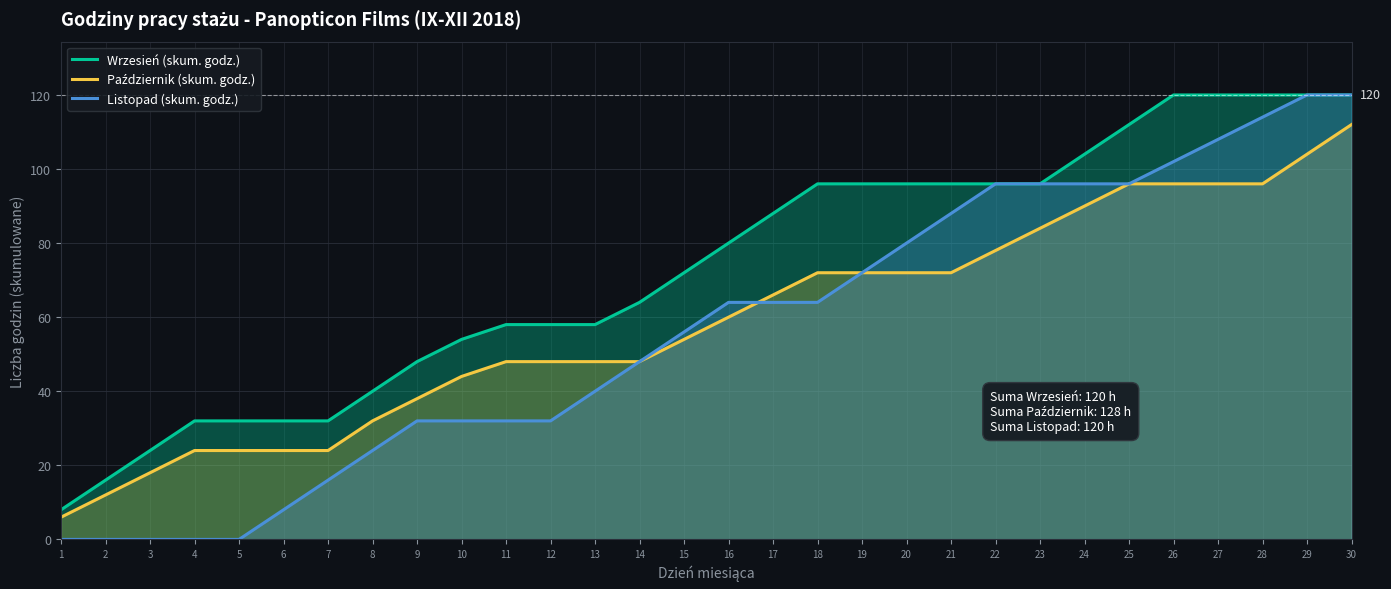

List the series in order of their peak value, highest first.

Wrzesień (skum. godz.), Listopad (skum. godz.), Październik (skum. godz.)